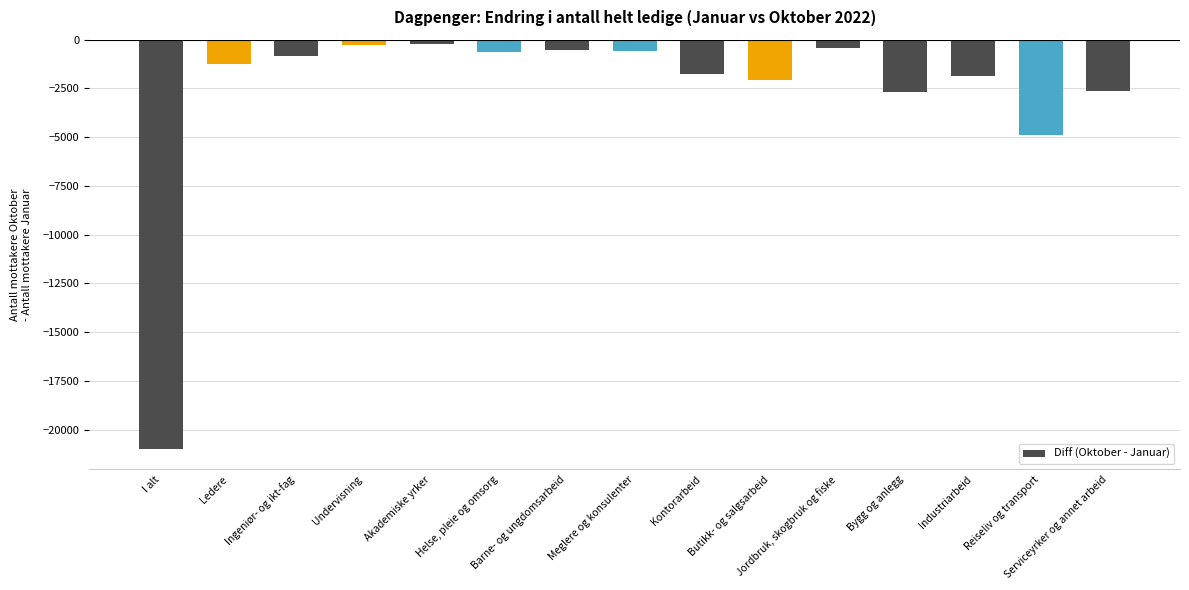

What is the smallest value displayed?

-20988